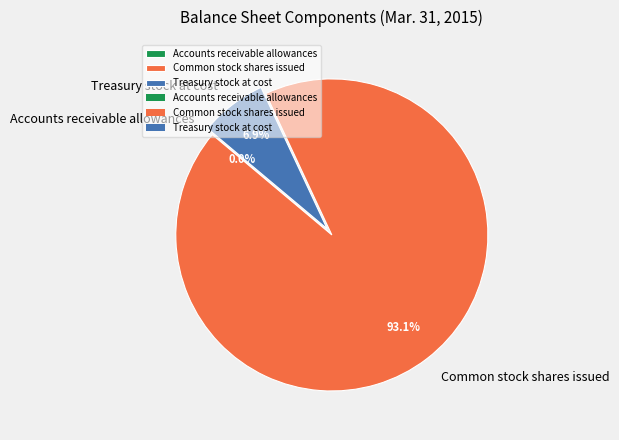

Combined, do Common stock shares issued and Treasury stock at cost account for over 50%?

Yes